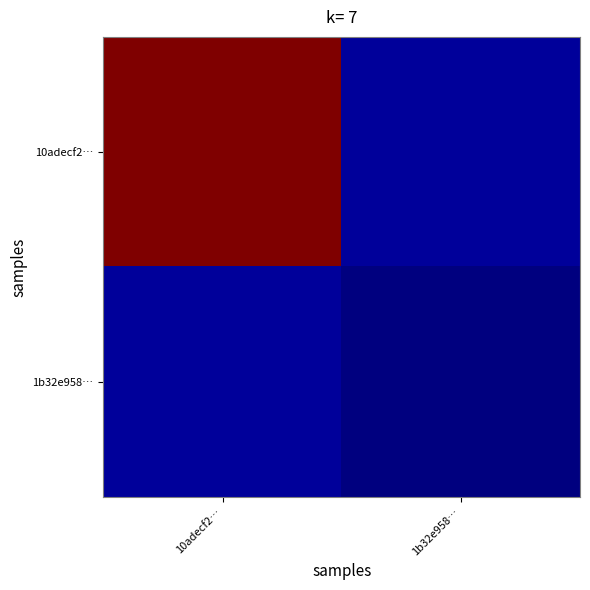

Reading left to right, extract all data points from this chart.

10adecf2…: 10adecf2…=292.0	1b32e958…=8.5
1b32e958…: 10adecf2…=8.5	1b32e958…=1.0